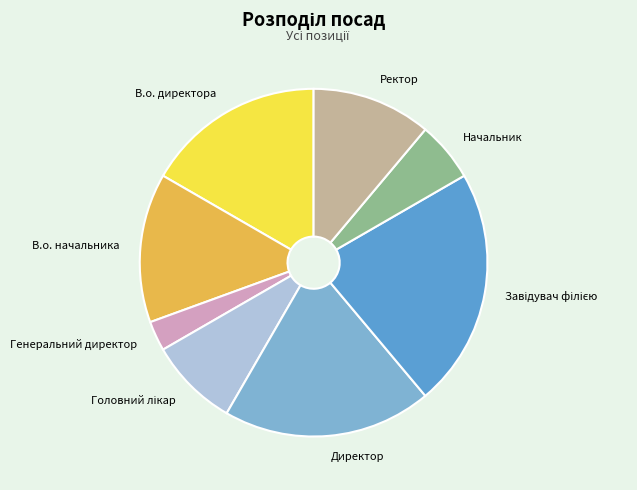

Which has a higher value, В.о. начальника or Директор?

Директор